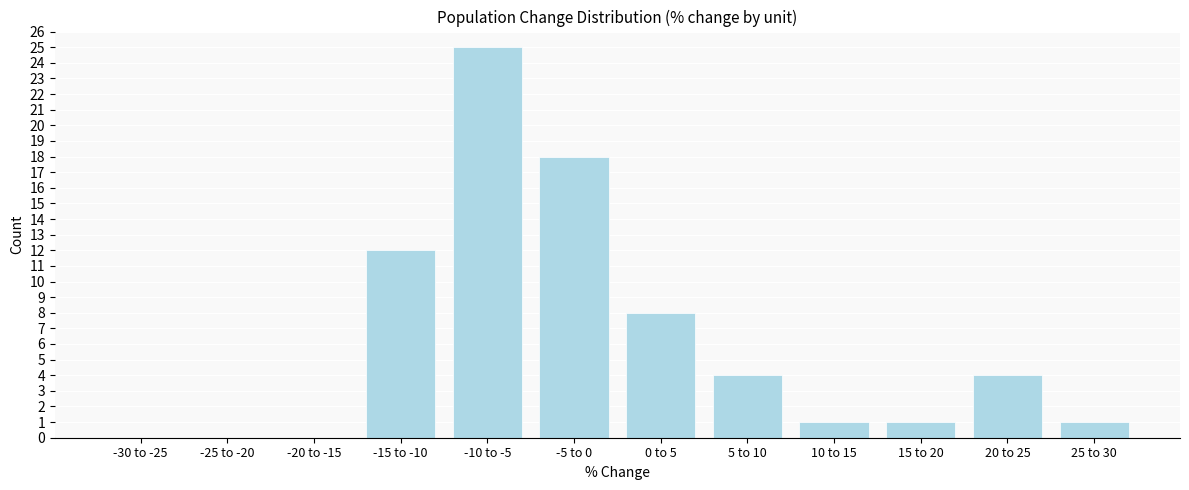

Reading right to left, extract all data points from this chart.

25 to 30=1	20 to 25=4	15 to 20=1	10 to 15=1	5 to 10=4	0 to 5=8	-5 to 0=18	-10 to -5=25	-15 to -10=12	-20 to -15=0	-25 to -20=0	-30 to -25=0